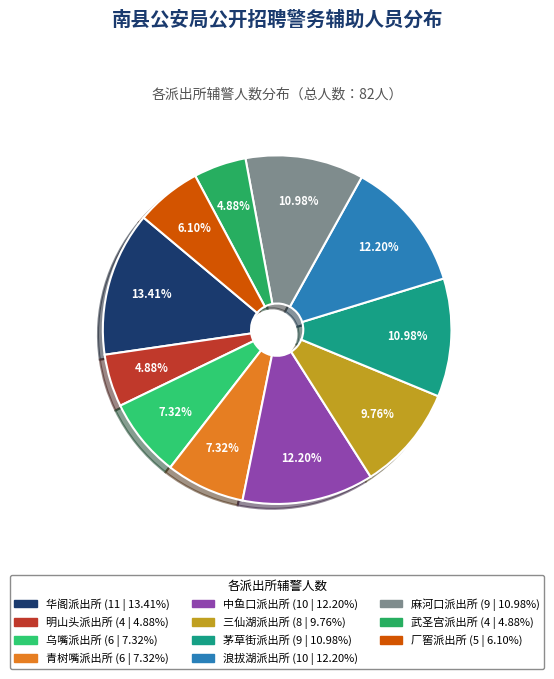

Is it true that 茅草街派出所 is 11% of the pie?

True